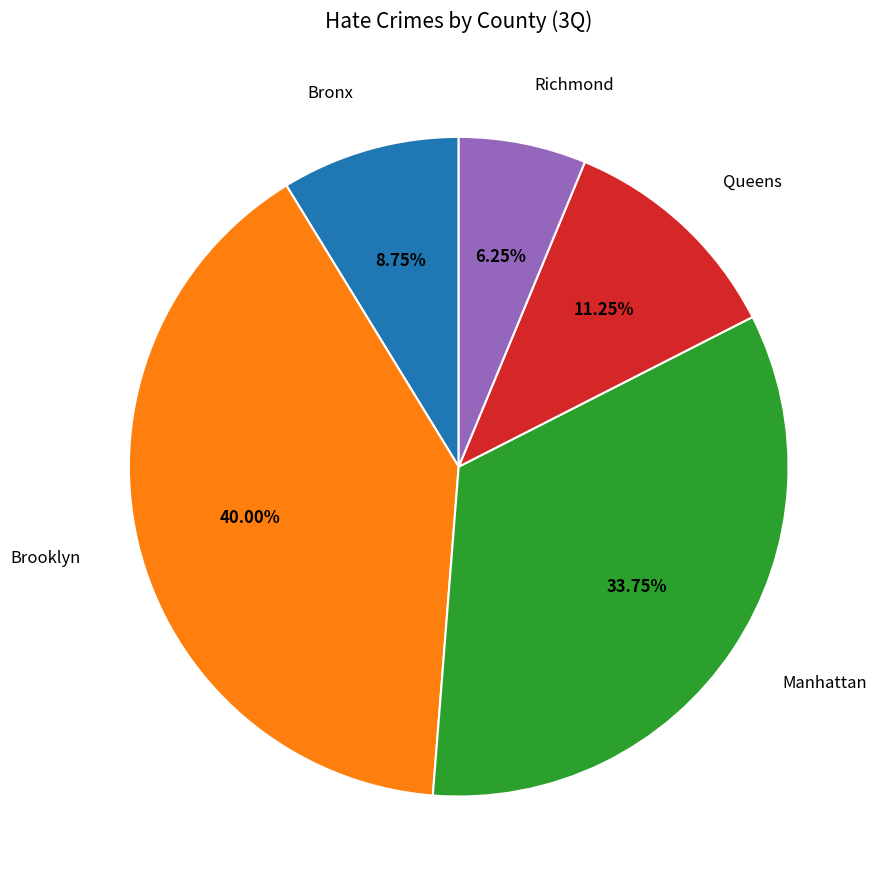

To the nearest percent, what percentage of the pie is Manhattan?

34%